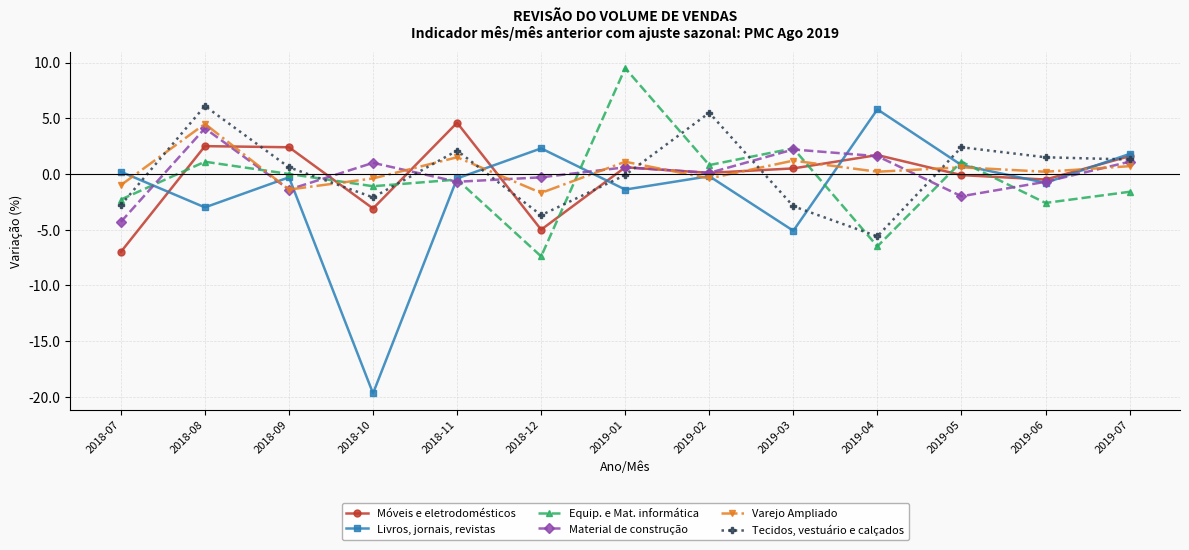

How many interior local peaks does the Equip. e Mat. informática series have?

5